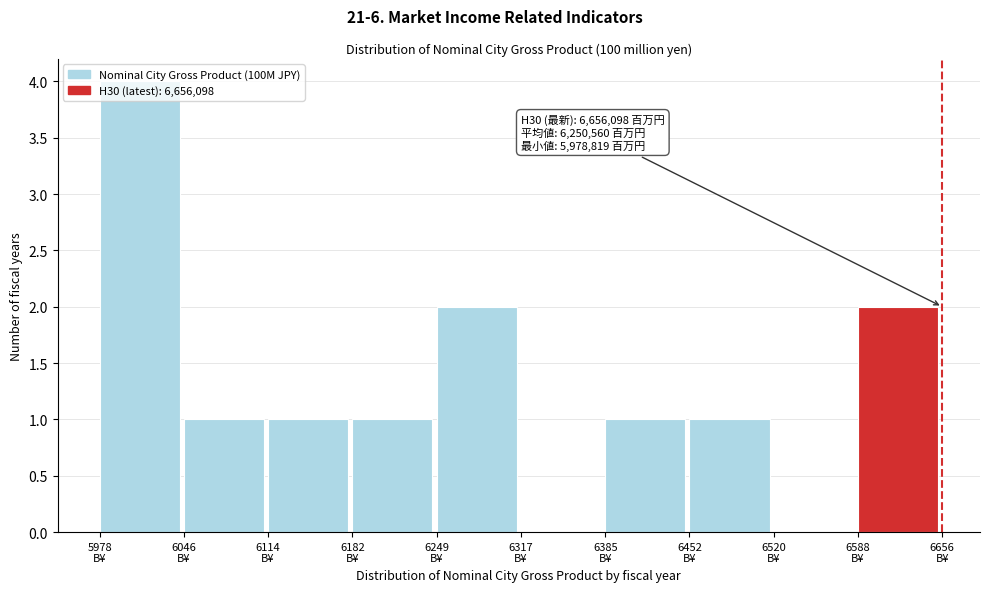

What is the greatest value displayed?

4